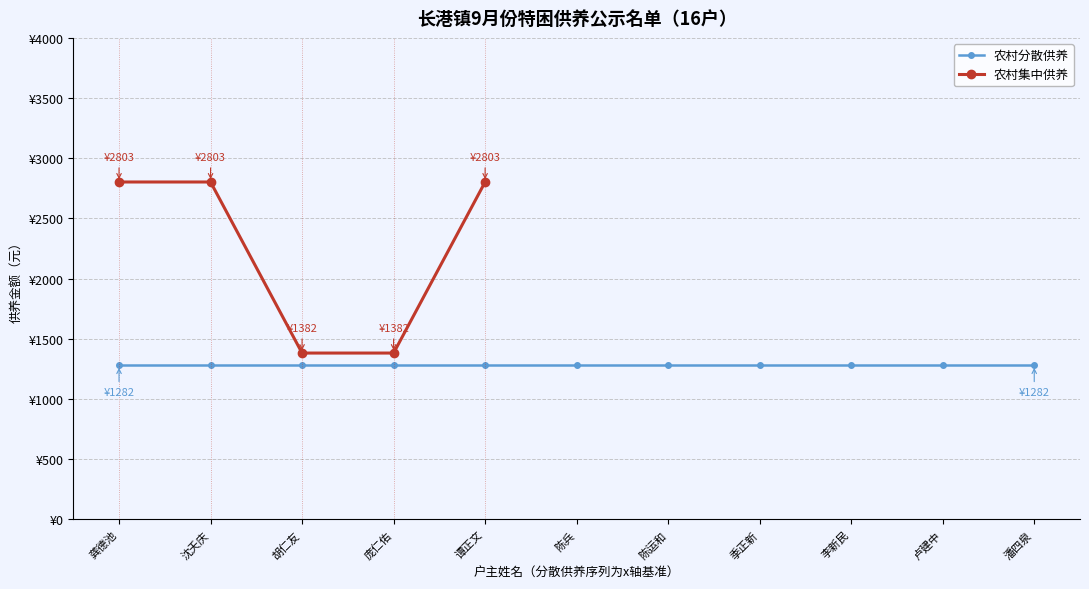

What is the maximum value shown in the chart?

2803